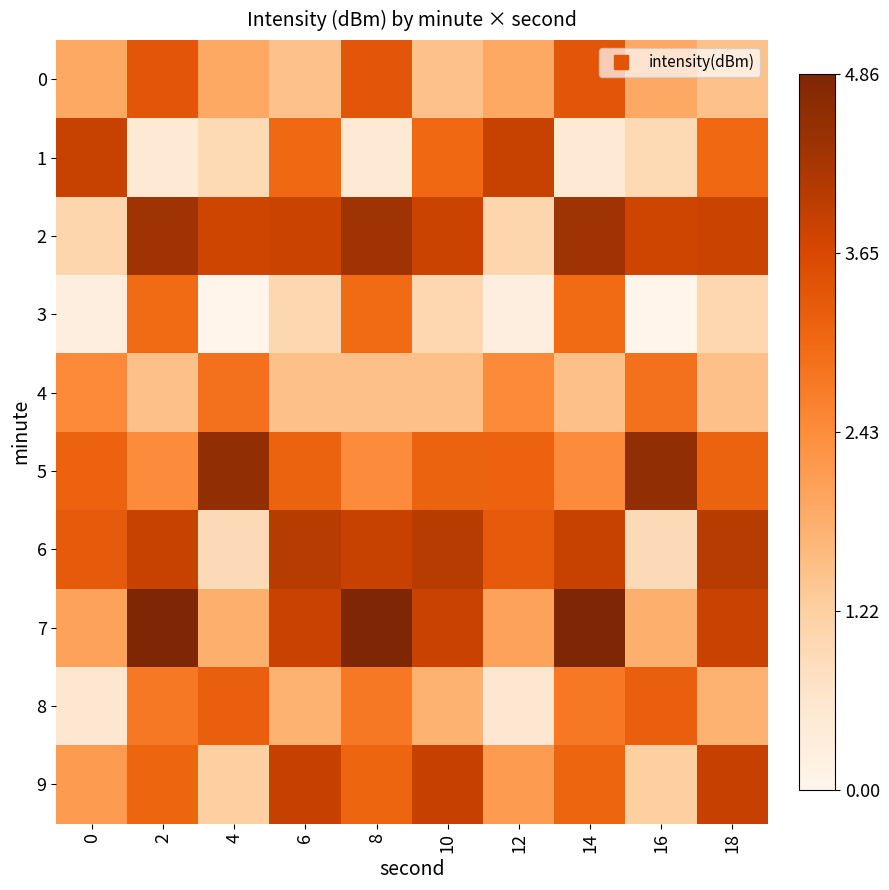

Which series changed the most between 14 and 18?

1